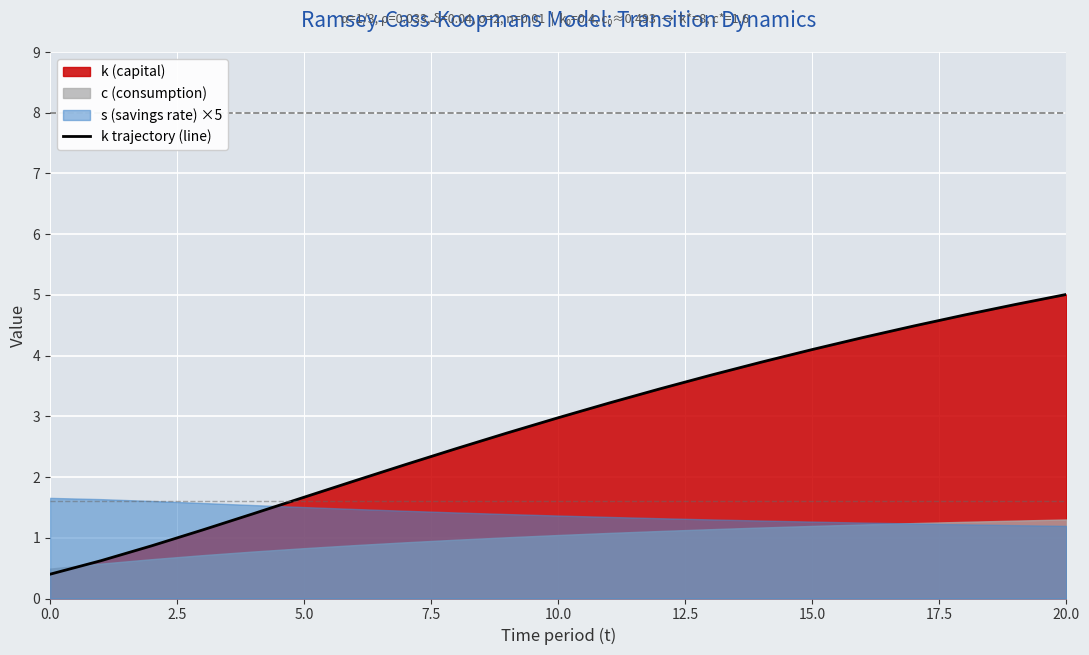

Which label corresponds to the largest value in the chart?

20